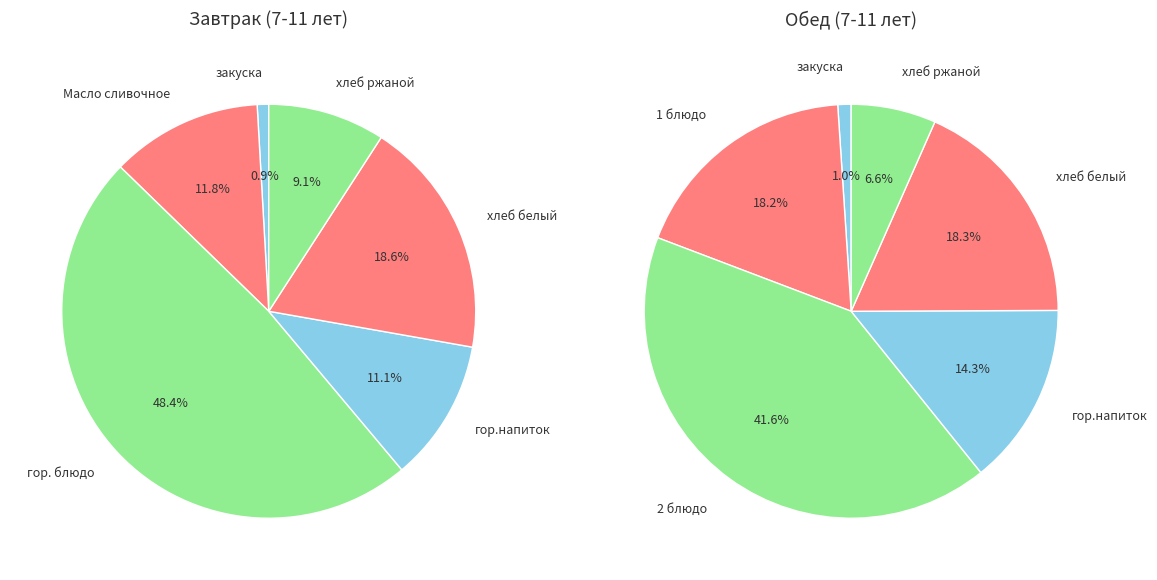

What is the smallest slice in the pie chart?

закуска